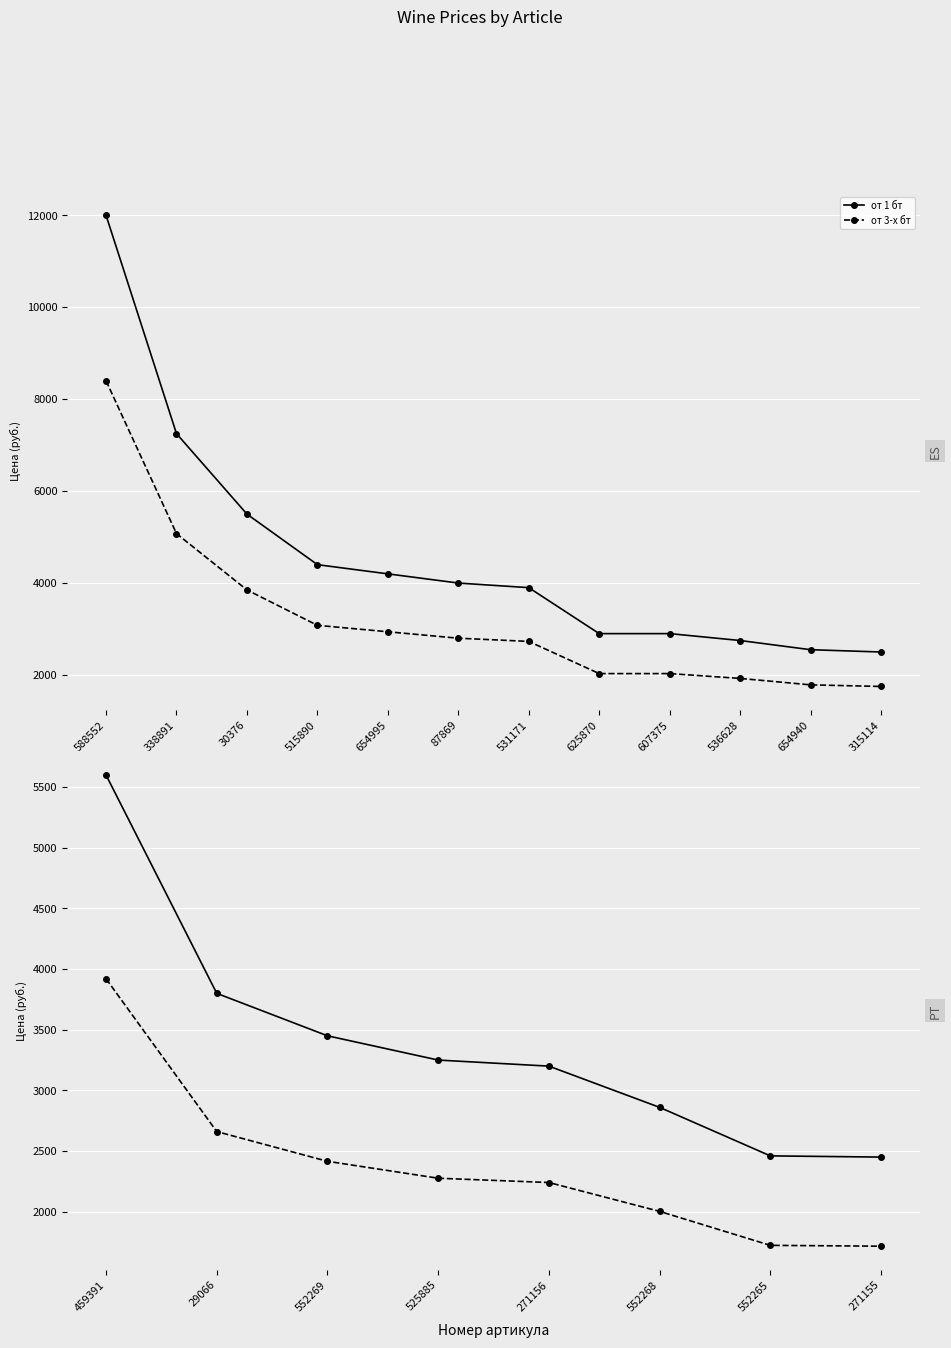

What is the difference between the second highest and minimum values in the от 3-х бт series?

945.0